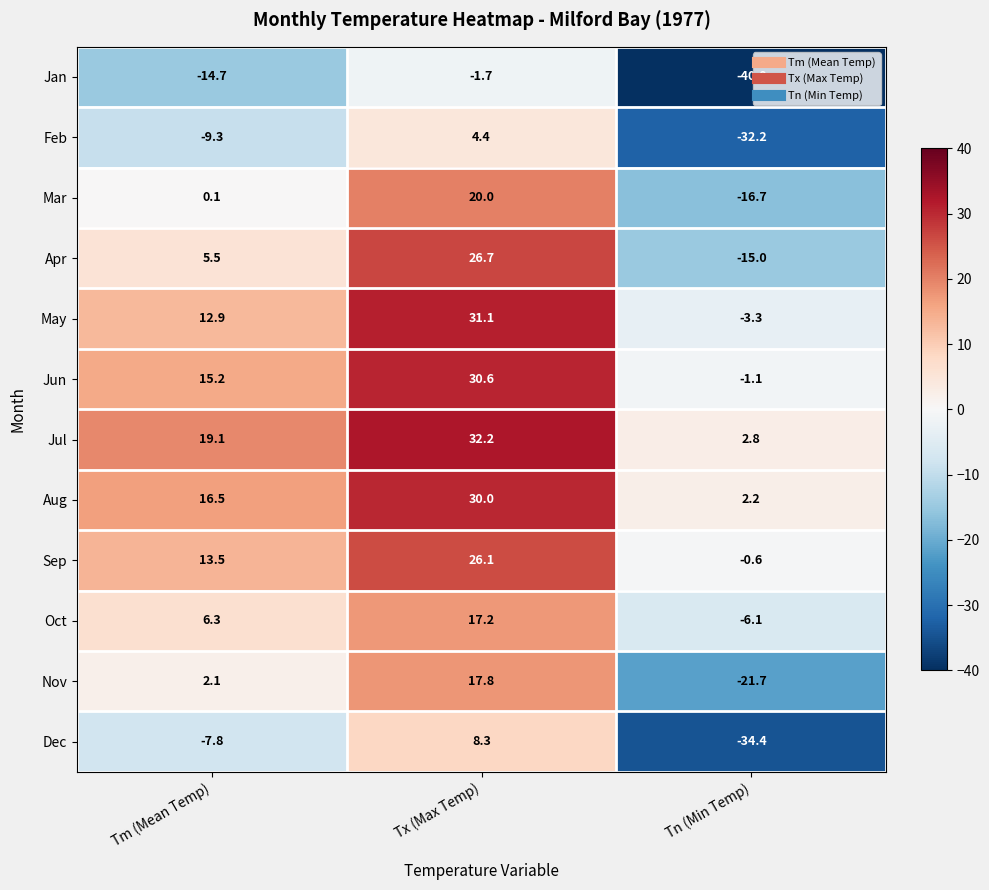

Which series has the largest range (max minus min)?

Dec